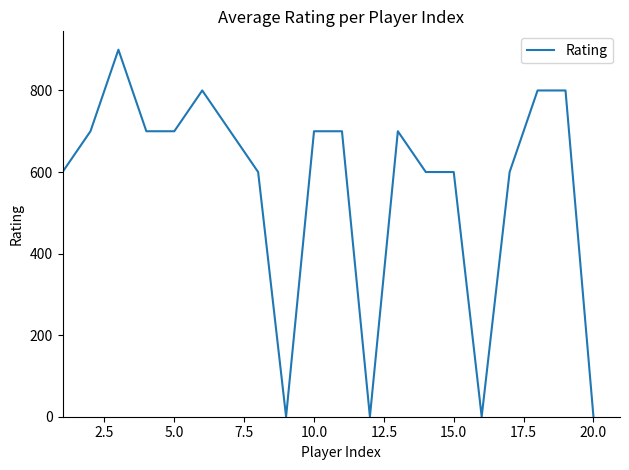

What is the average value?

560